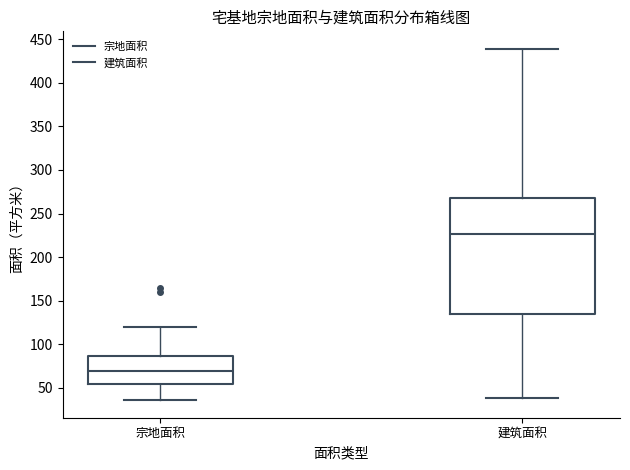

Which box is the tallest, from its lower edge to its upper edge?

建筑面积